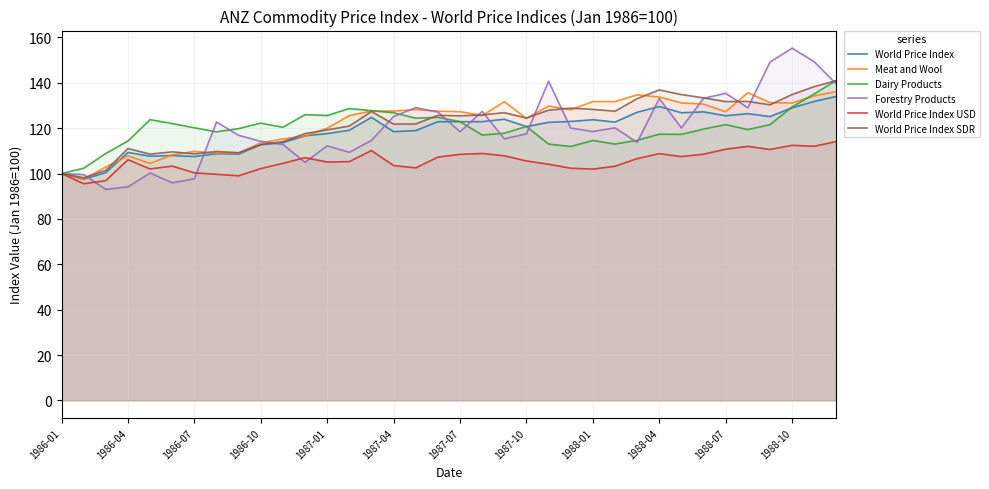

The value of World Price Index SDR at 14 is 127.3. True or false?

True